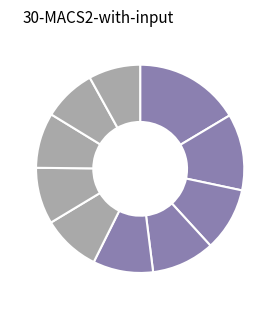

How many slices are in this pie chart?

10